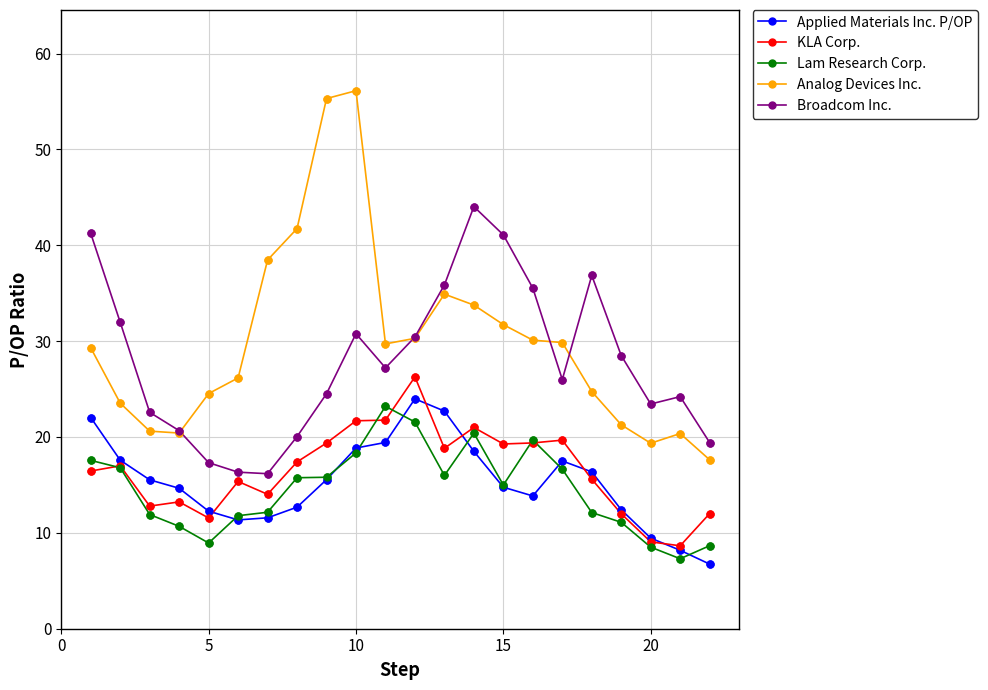

What are all the series names shown in the legend?

Applied Materials Inc. P/OP, KLA Corp., Lam Research Corp., Analog Devices Inc., Broadcom Inc.